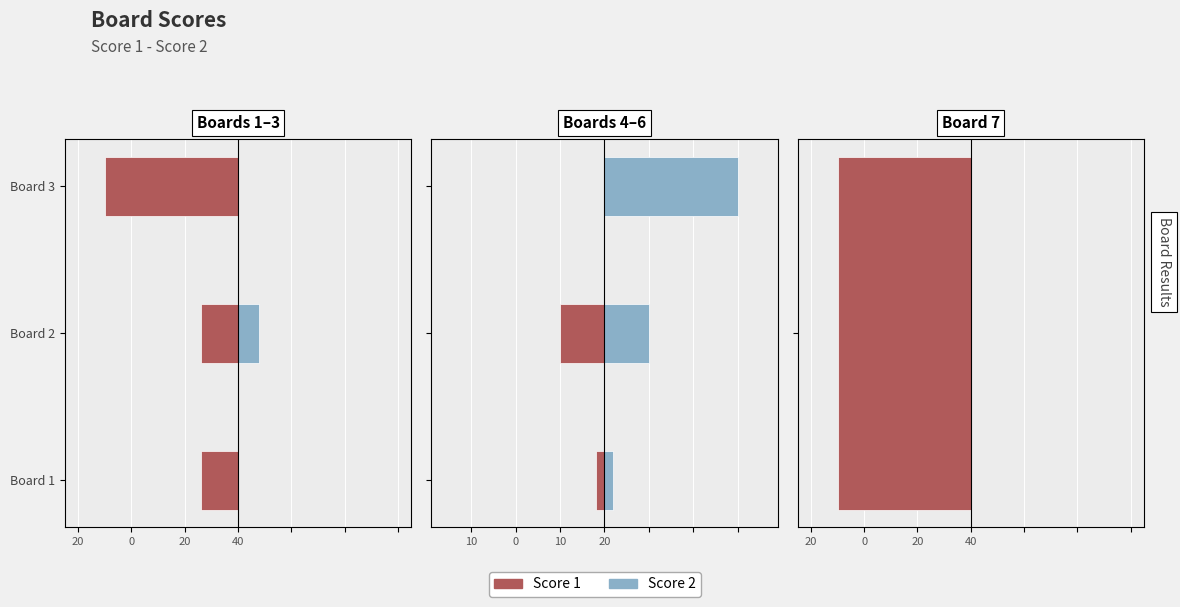

How many groups of bars are there?

3